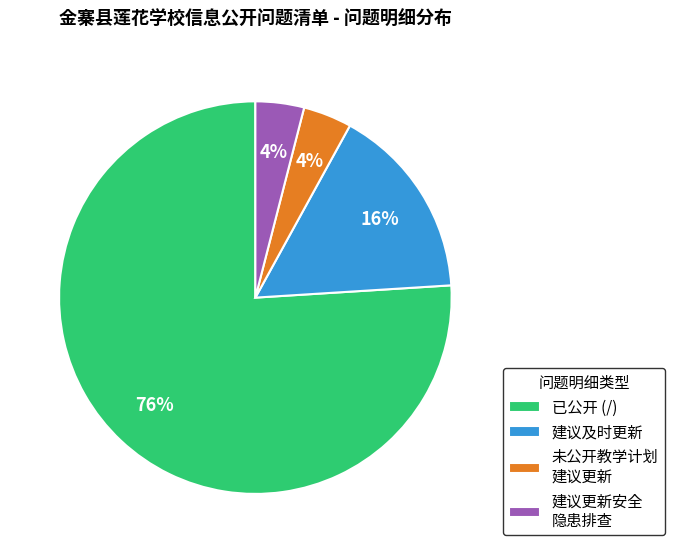

Which category has the biggest portion of the pie?

已公开 (/)